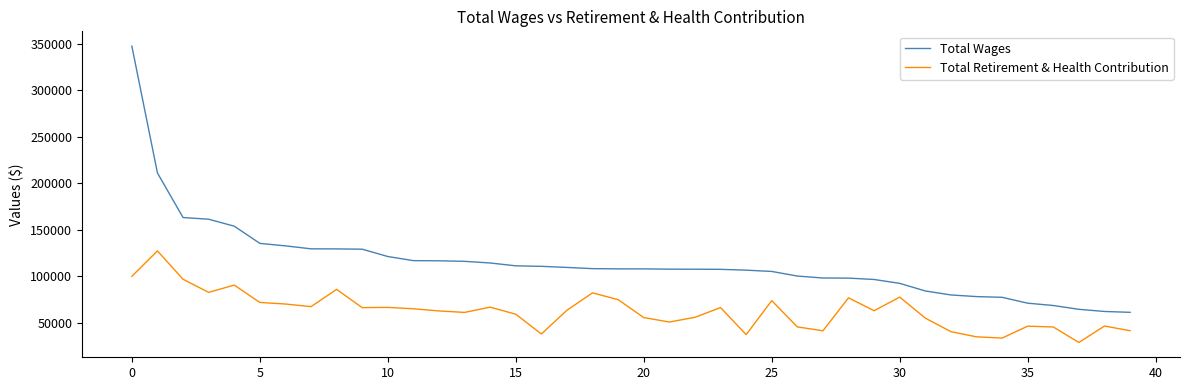

Which series has the largest range (max minus min)?

Total Wages